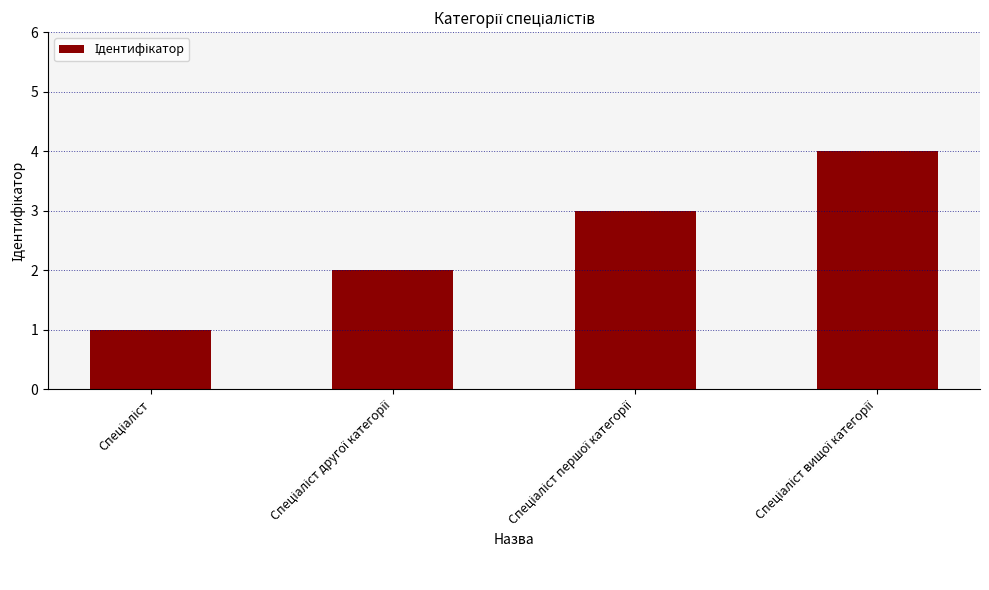

What is the difference between the maximum and minimum values?

3